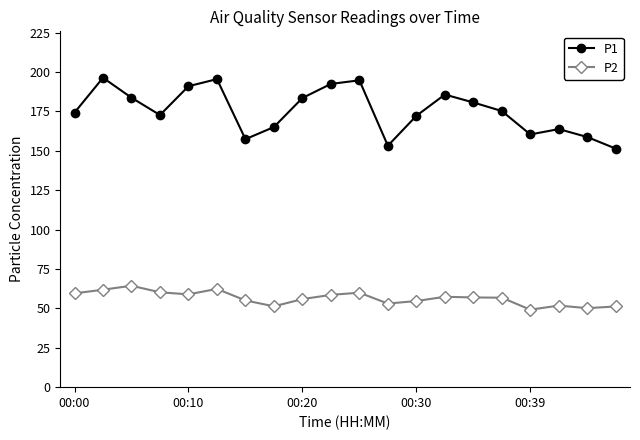

Rank the series by their average value, from lowest to highest.

P2, P1